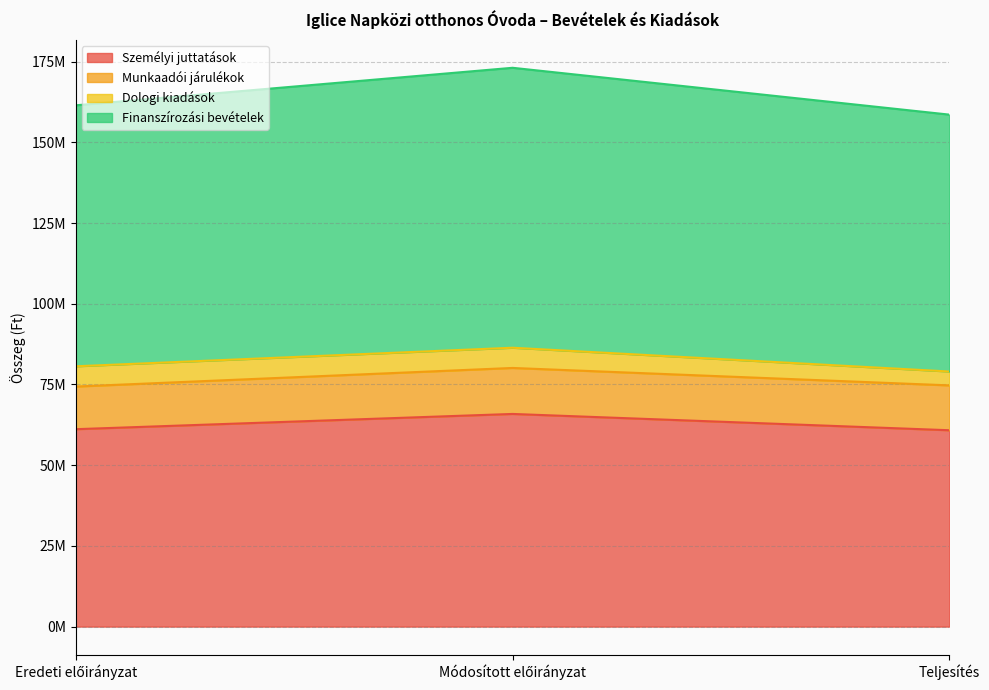

What is the label of the 1st point from the left?

Eredeti előirányzat